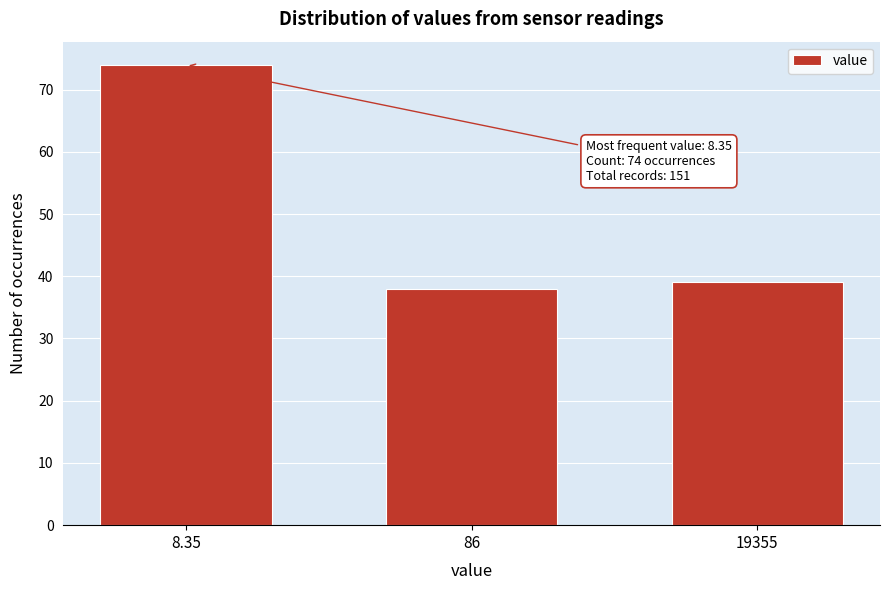

Reading left to right, extract all data points from this chart.

8.35=74	86=38	19355=39